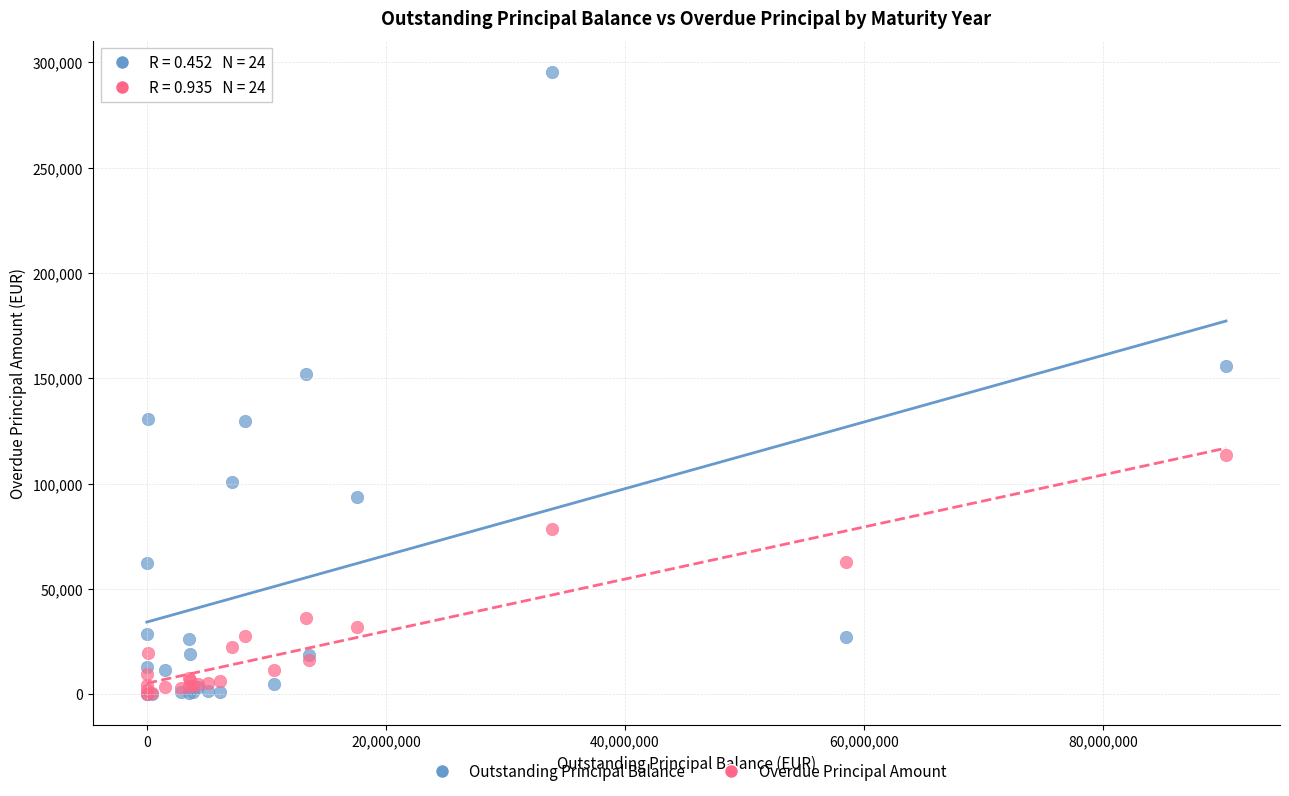

Across all series, what Y value is closest to 147748?

151861.2